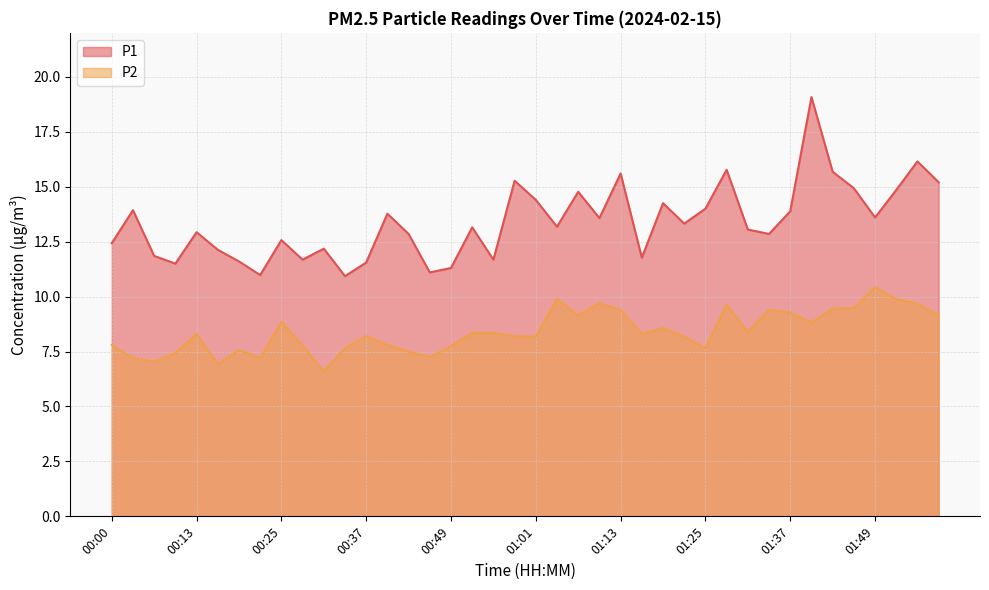

True or false: P1 and P2 cross at least once.

False